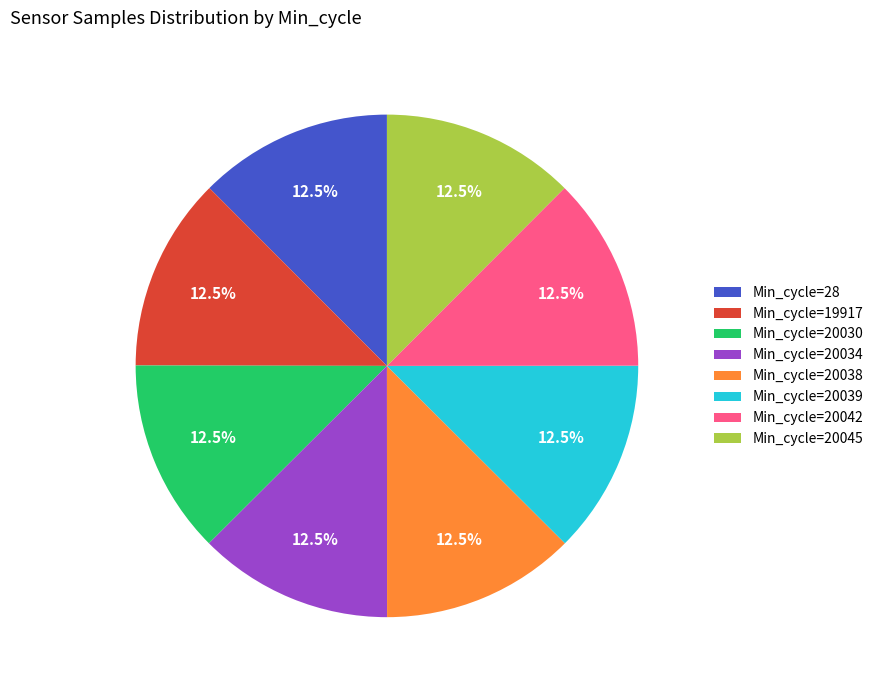

Is Min_cycle=20038 the majority of the pie?

No